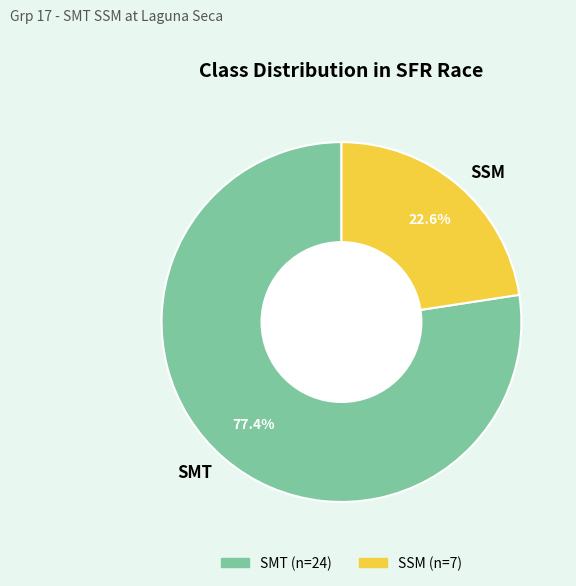

To the nearest percent, what is the average slice percentage?

50%